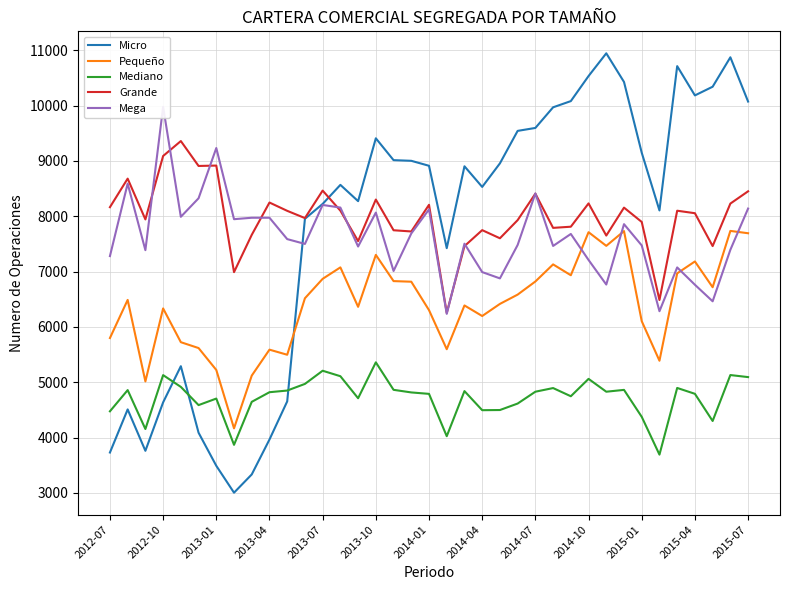

How many lines are shown in the chart?

5